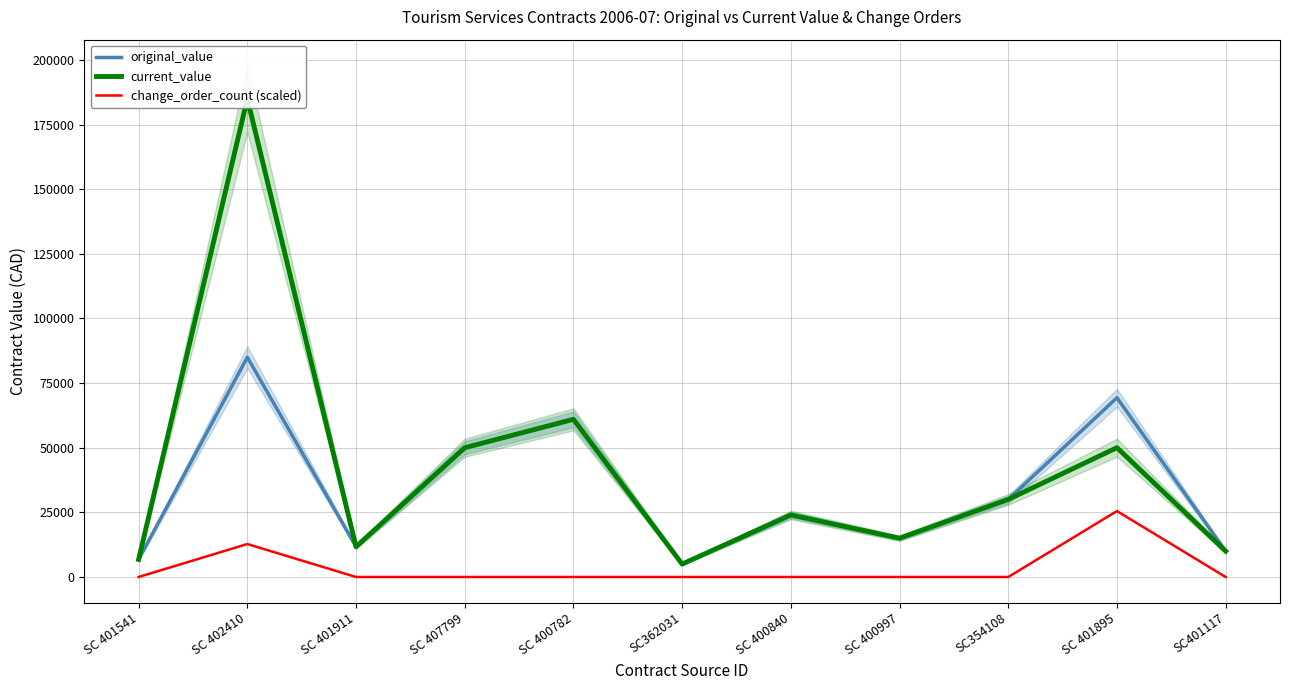

What is the sum of all change_order_count (scaled) values?

38250